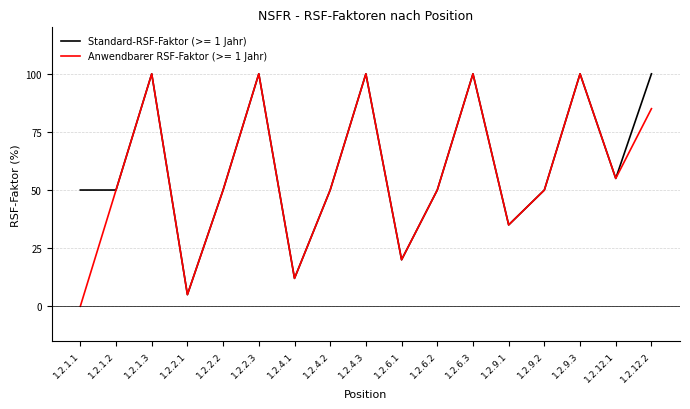

The Standard-RSF-Faktor (>= 1 Jahr) series shows 32 at 1.2.6.1. True or false?

False